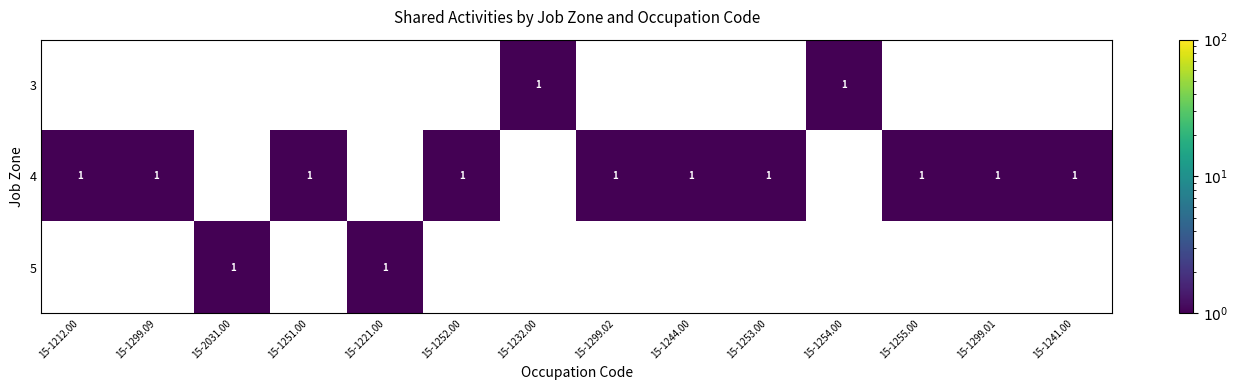

Is it true that 4 equals 1 at 15-1252.00?

True